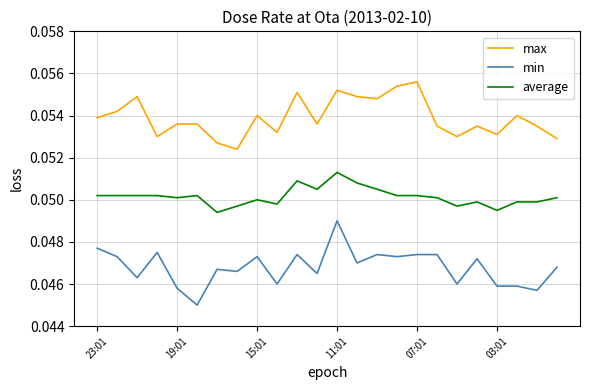

Which series has the largest total across all categories?

max